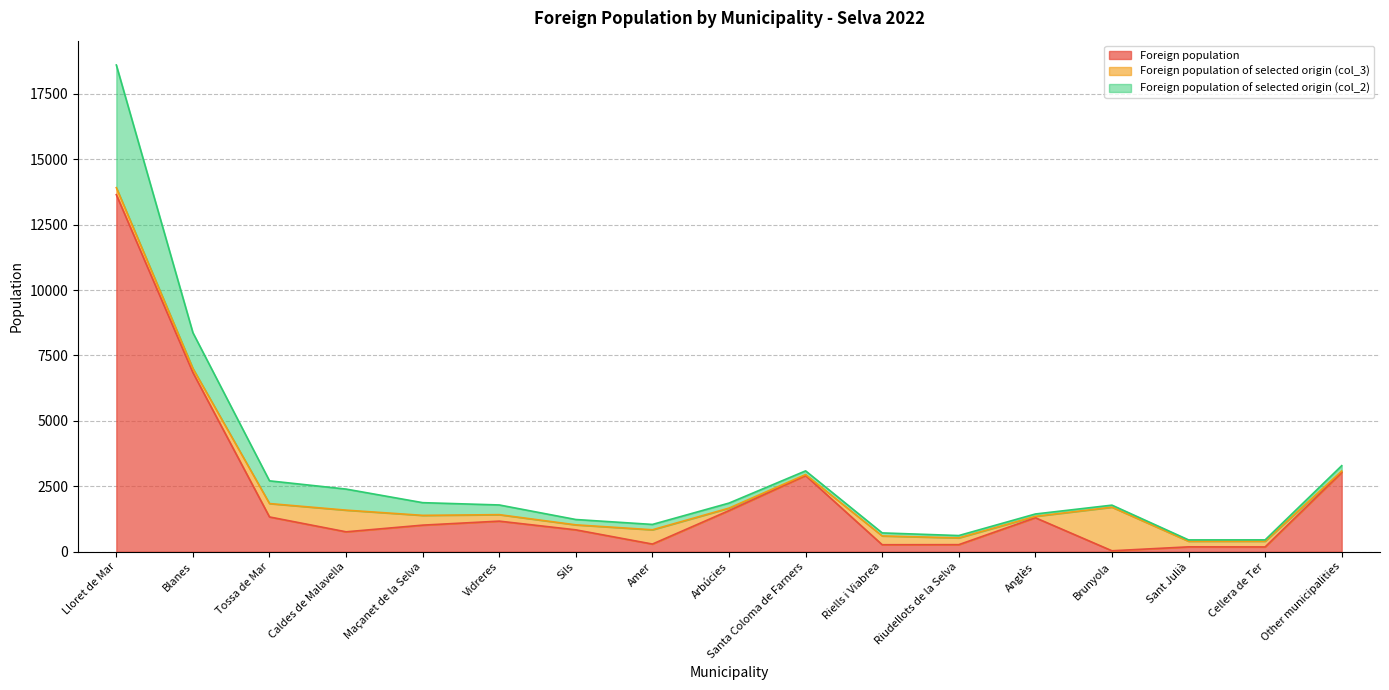

What is the total value across all series at Sant Julià?

452